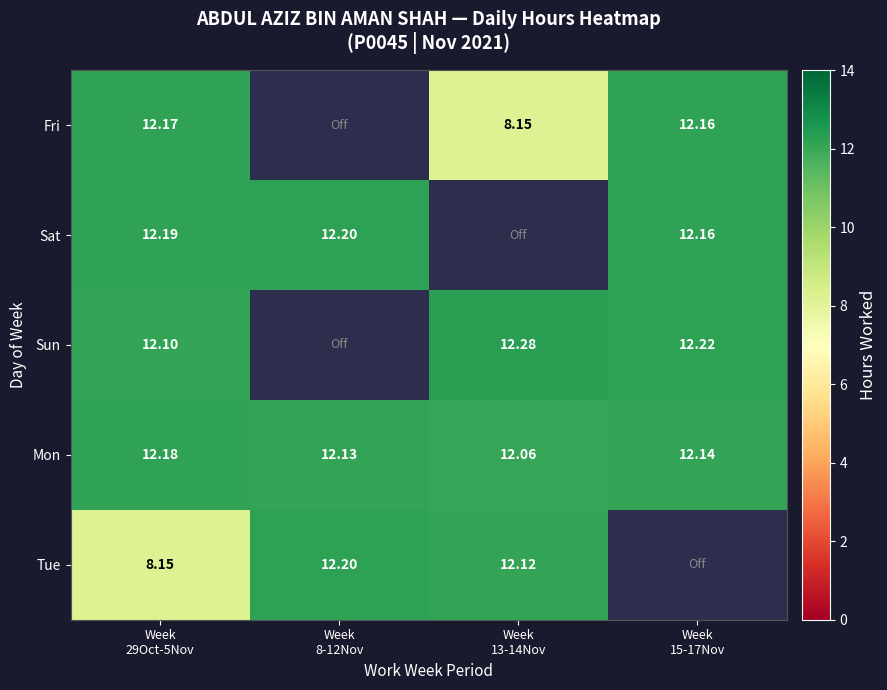

Count the Mon values in the range 12 to 13.

4